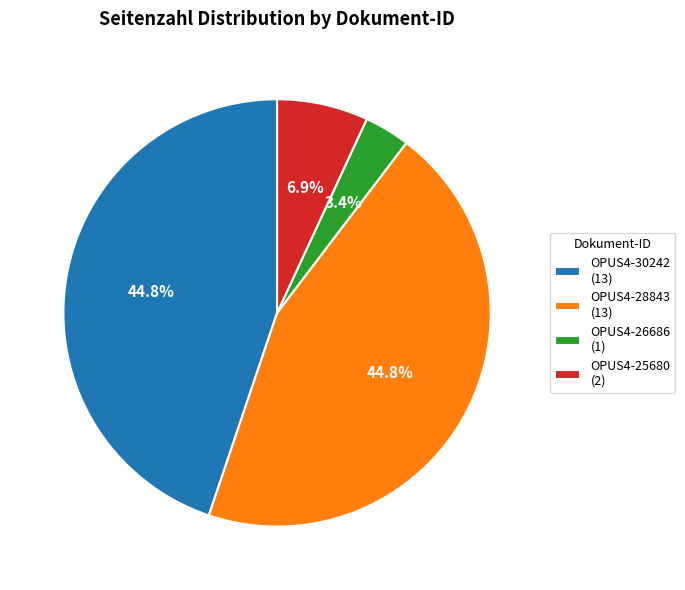

Which has a higher value, OPUS4-25680 or OPUS4-28843?

OPUS4-28843